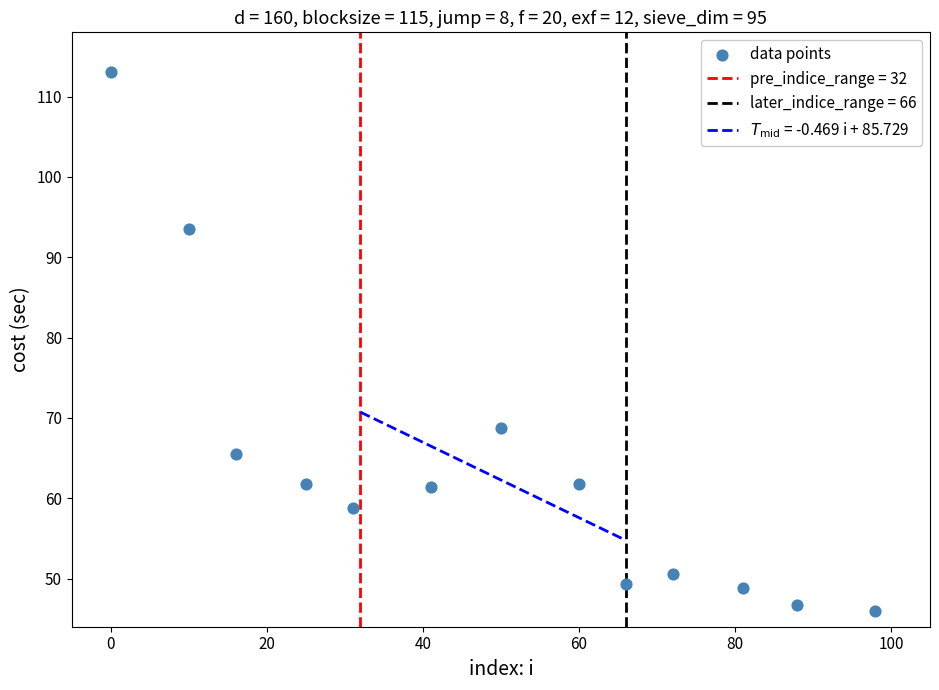

What Y value in the scatter plot is closest to 79?

68.8